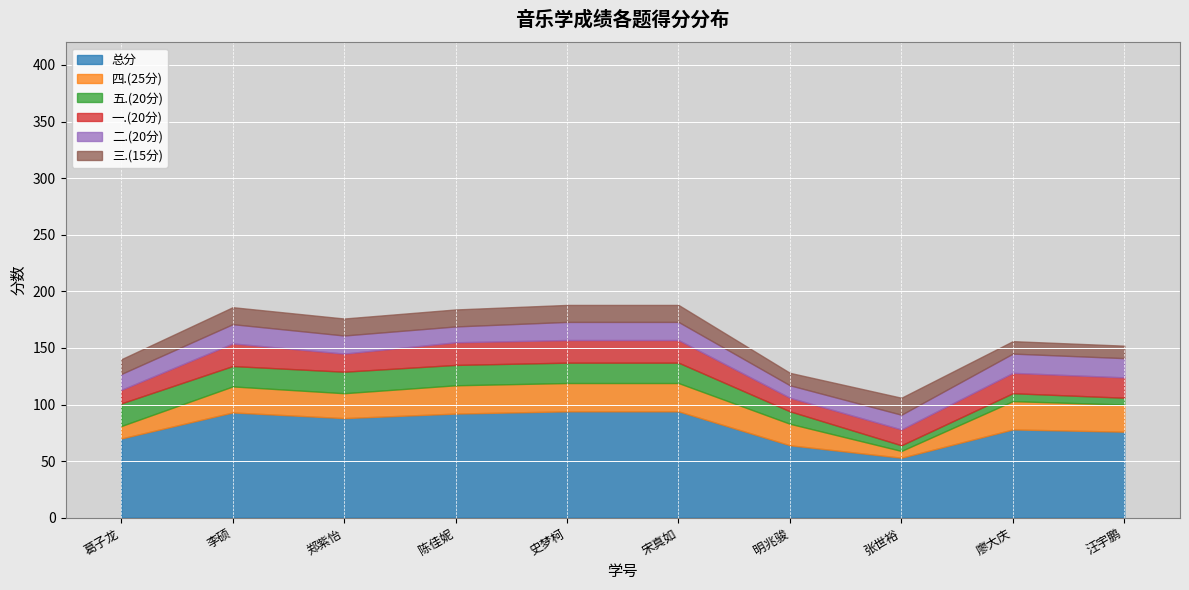

The value of 总分 at 2021136126 is 94. True or false?

True